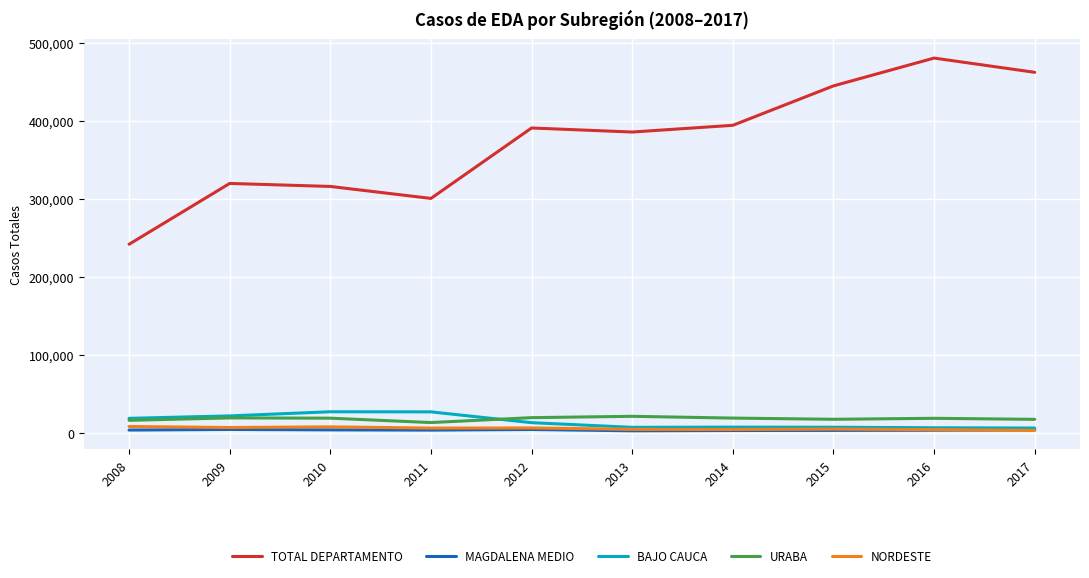

At how many categories does at least one series exceed 447969?

2